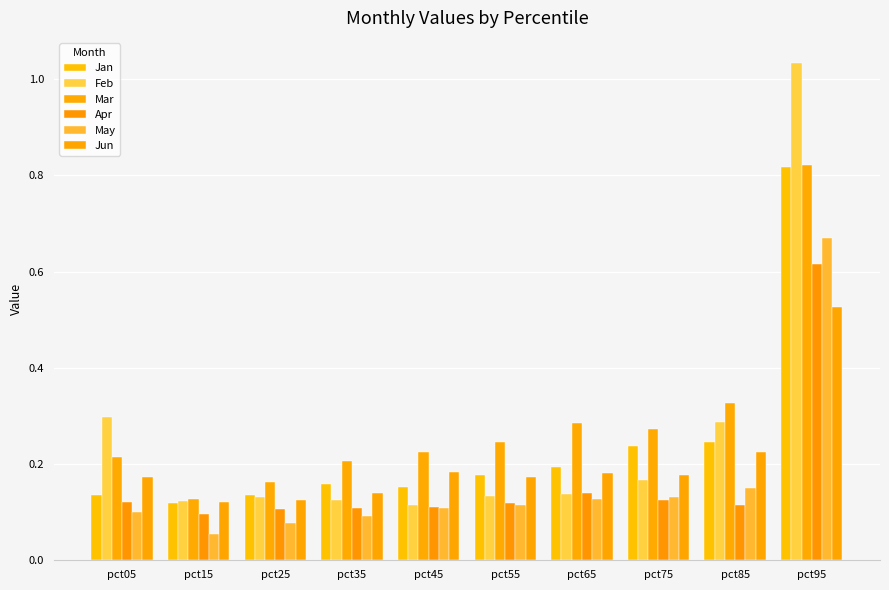

What is the average value of the Feb series?

0.3